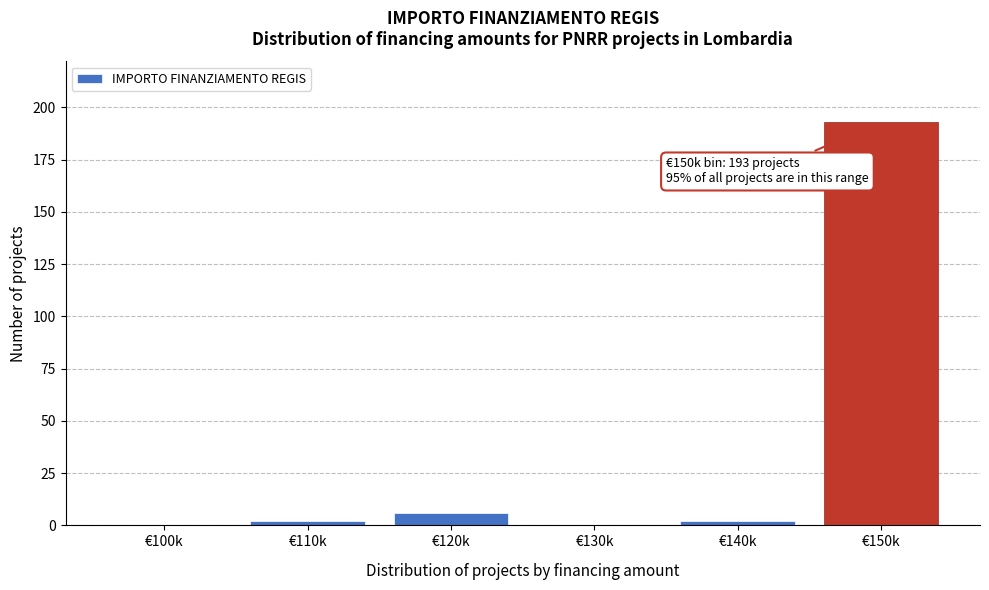

Reading left to right, extract all data points from this chart.

€100k=0	€110k=2	€120k=6	€130k=0	€140k=2	€150k=193